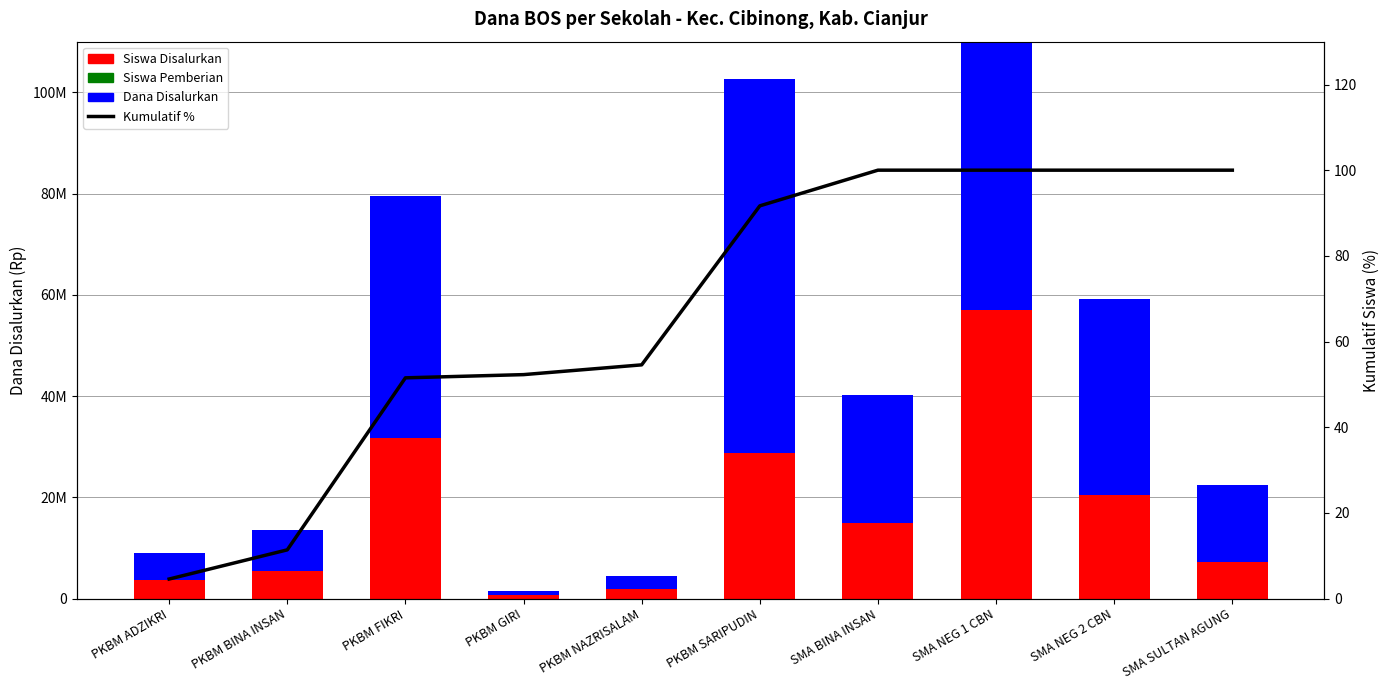

What is the sum of all Dana Disalurkan values?

313200000.0